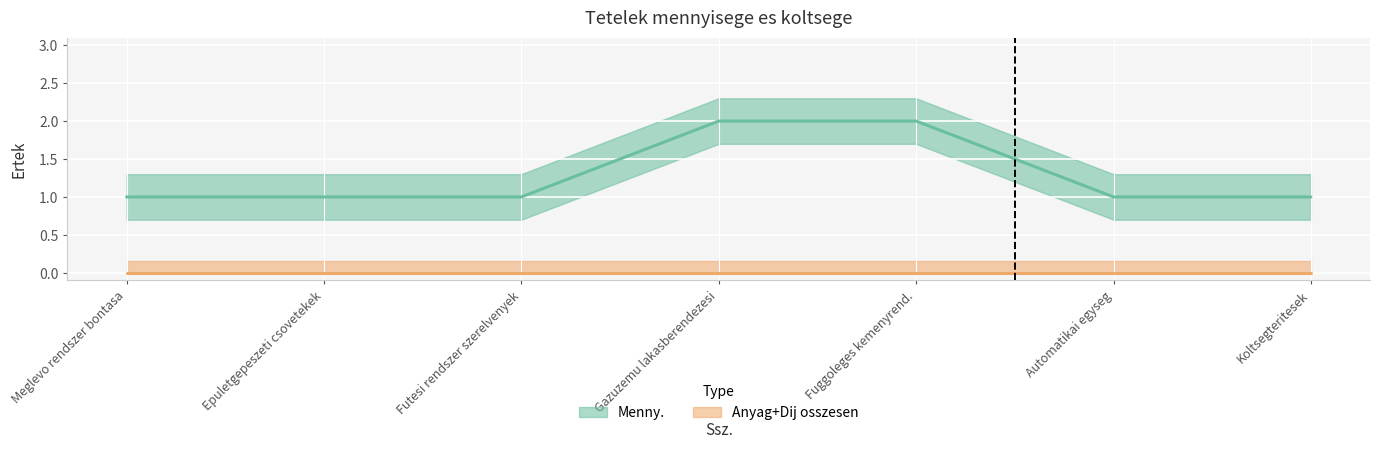

Rank the categories by value from highest to lowest.

Gazuzemu lakasberendezesi, Fuggoleges kemenyrend., Meglevo rendszer bontasa, Epuletgepeszeti csovetekek, Futesi rendszer szerelvenyek, Automatikai egyseg, Koltsegteritesek